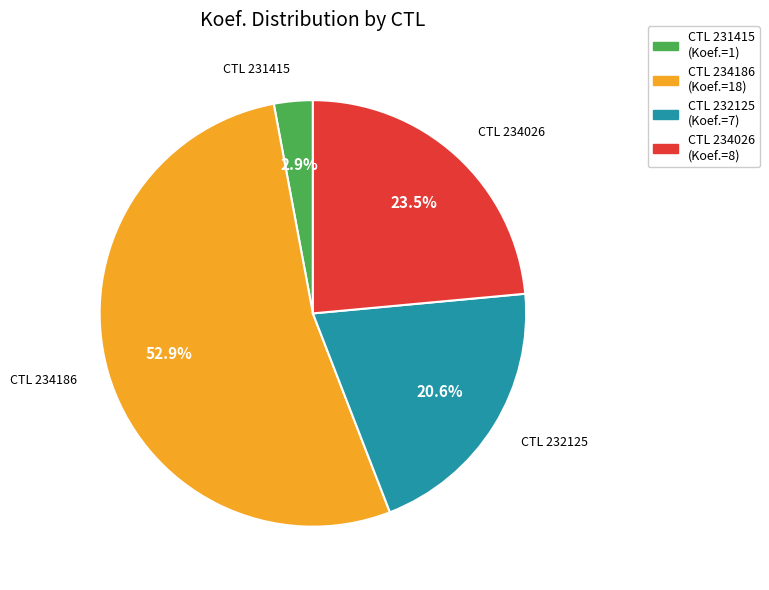

What portion of the pie excludes CTL 234026 (Koef.=8)?

76.5%